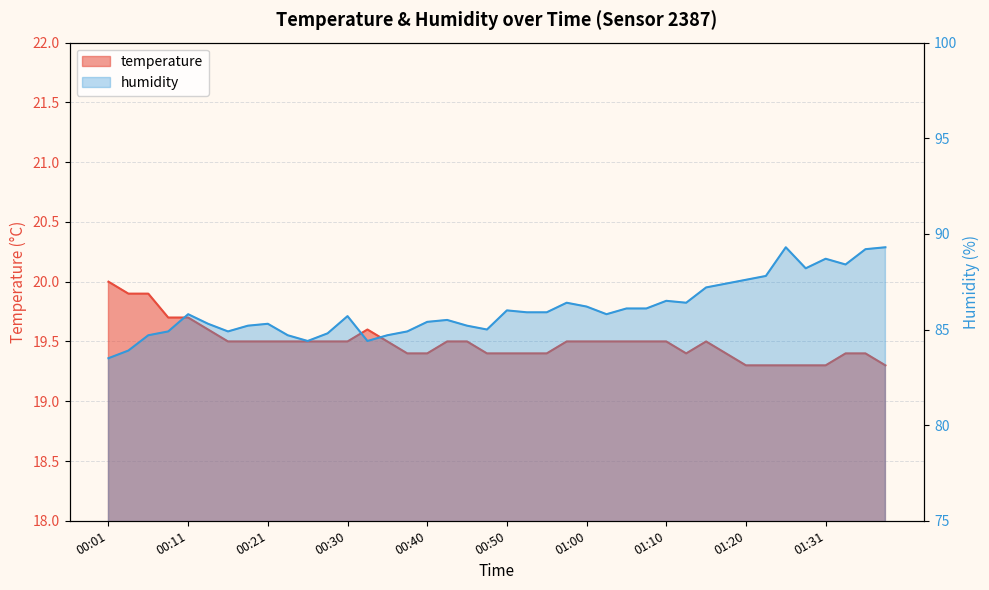

True or false: humidity has a value of 86.0 at 00:50.

True